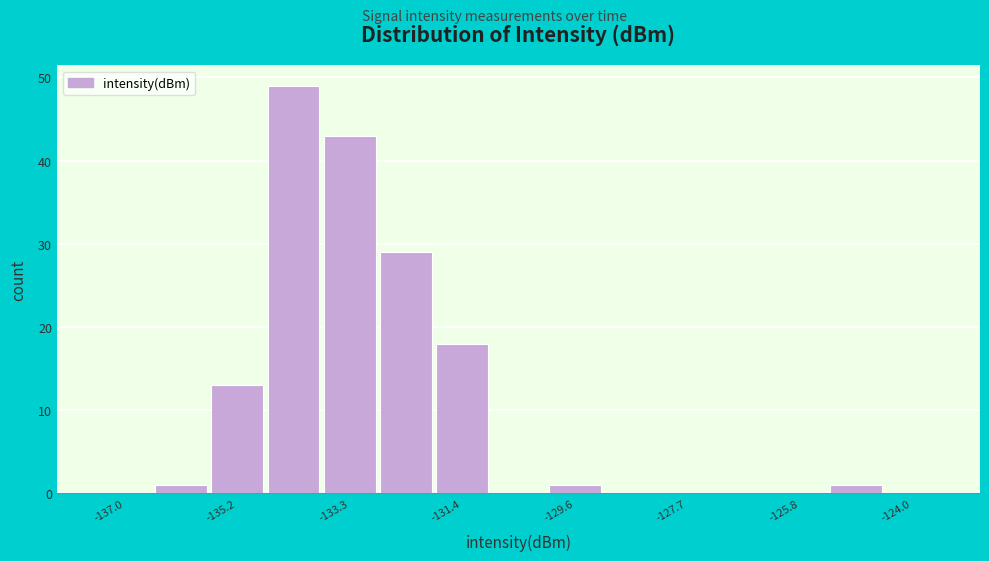

Reading left to right, list every bar in this chart as the range it spans on the x-axis followed by its height. Neither the bar edges nor the heights are printed on the chart, so give them approximately, as read against the axes.

-137.4 to -136.6: 0
-136.6 to -135.6: 1
-135.6 to -134.6: 13
-134.6 to -133.8: 49
-133.8 to -132.8: 43
-132.8 to -131.8: 29
-131.8 to -131.0: 18
-131.0 to -130.0: 0
-130.0 to -129.0: 1
-129.0 to -128.2: 0
-128.2 to -127.2: 0
-127.2 to -126.2: 0
-126.2 to -125.4: 0
-125.4 to -124.4: 1
-124.4 to -123.4: 0